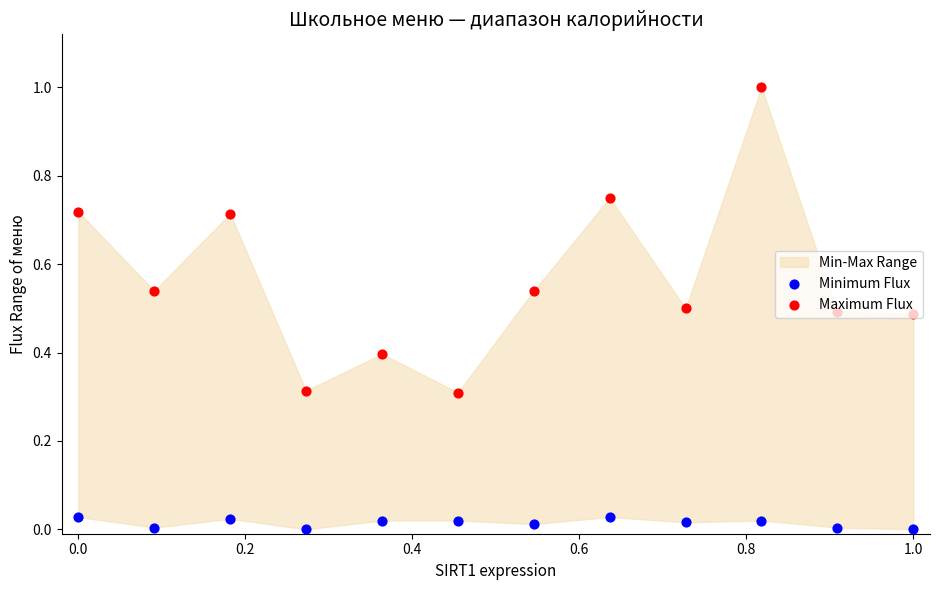

Which series has the largest total across all categories?

Maximum Flux